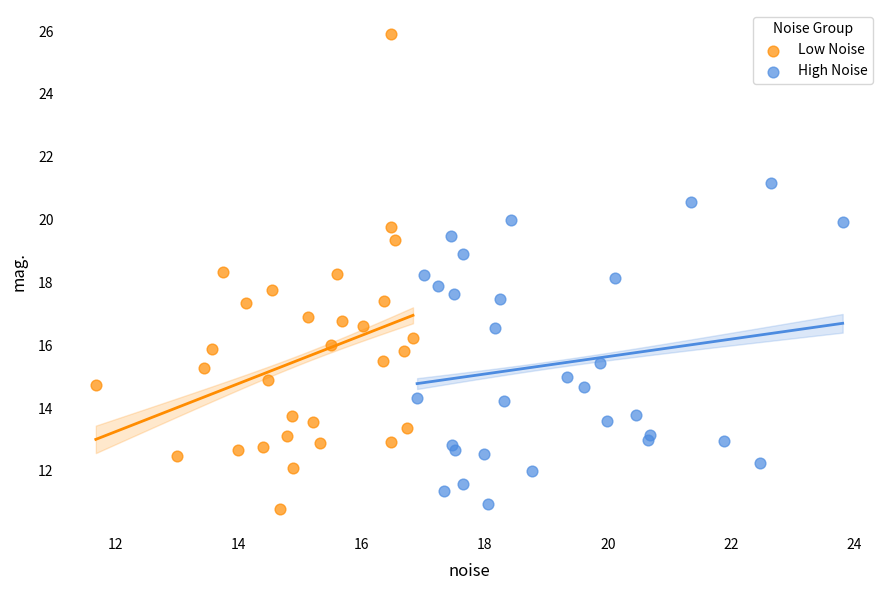

Which series has the widest spread of Y values?

Low Noise